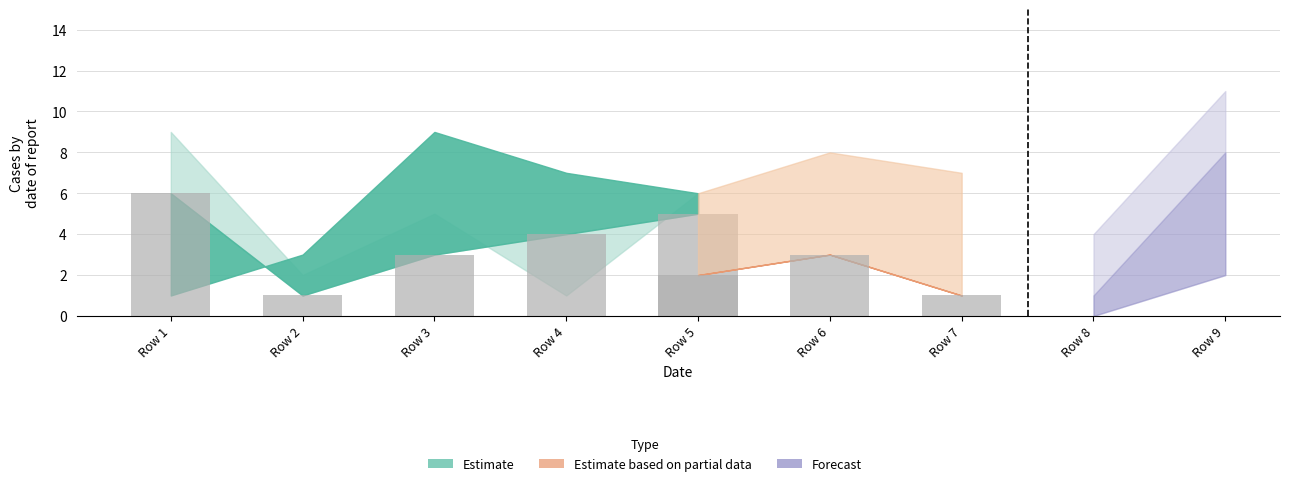

What is the smallest value displayed?

1